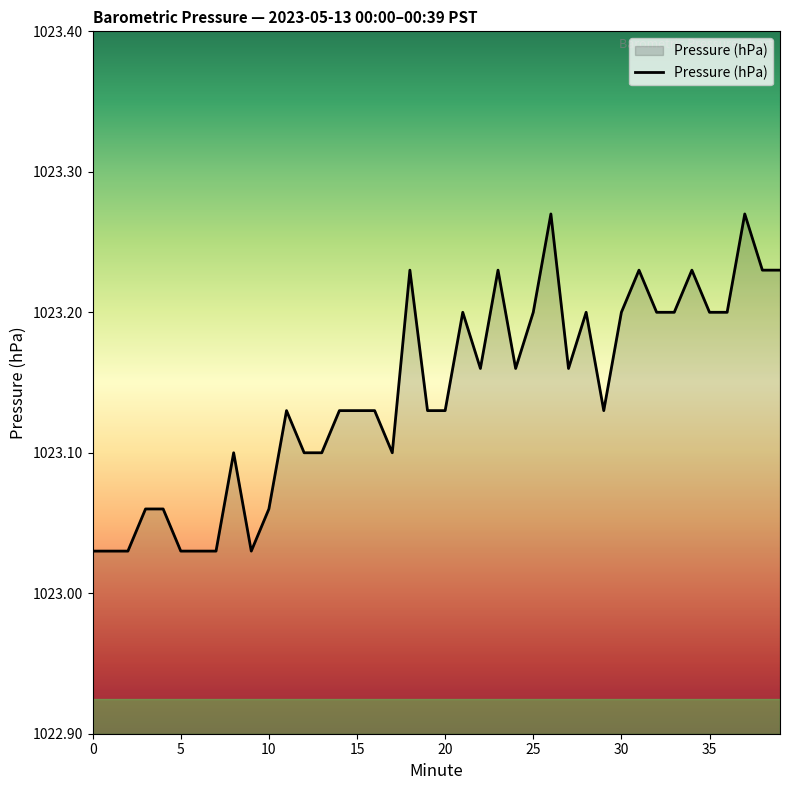

How many interior local valleys (lower than both neighbors) does the data have?

6